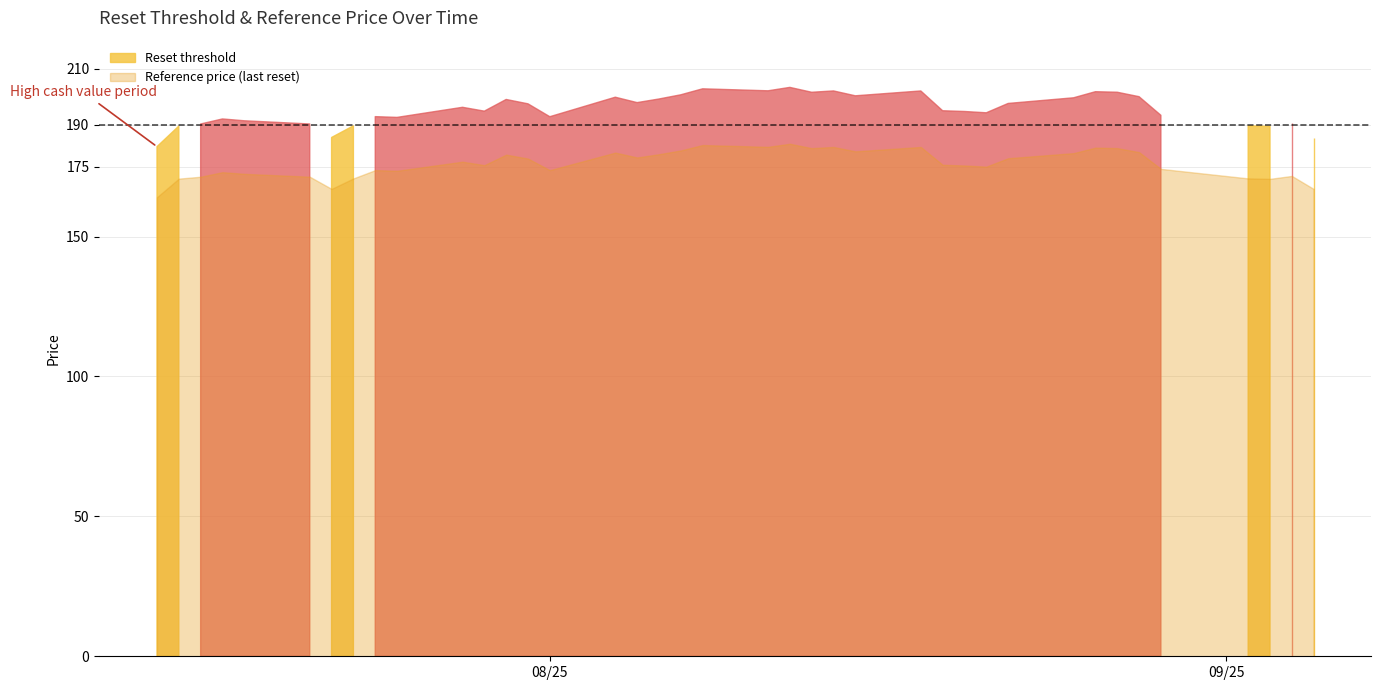

True or false: Reset threshold and Cash value intersect in this chart.

False